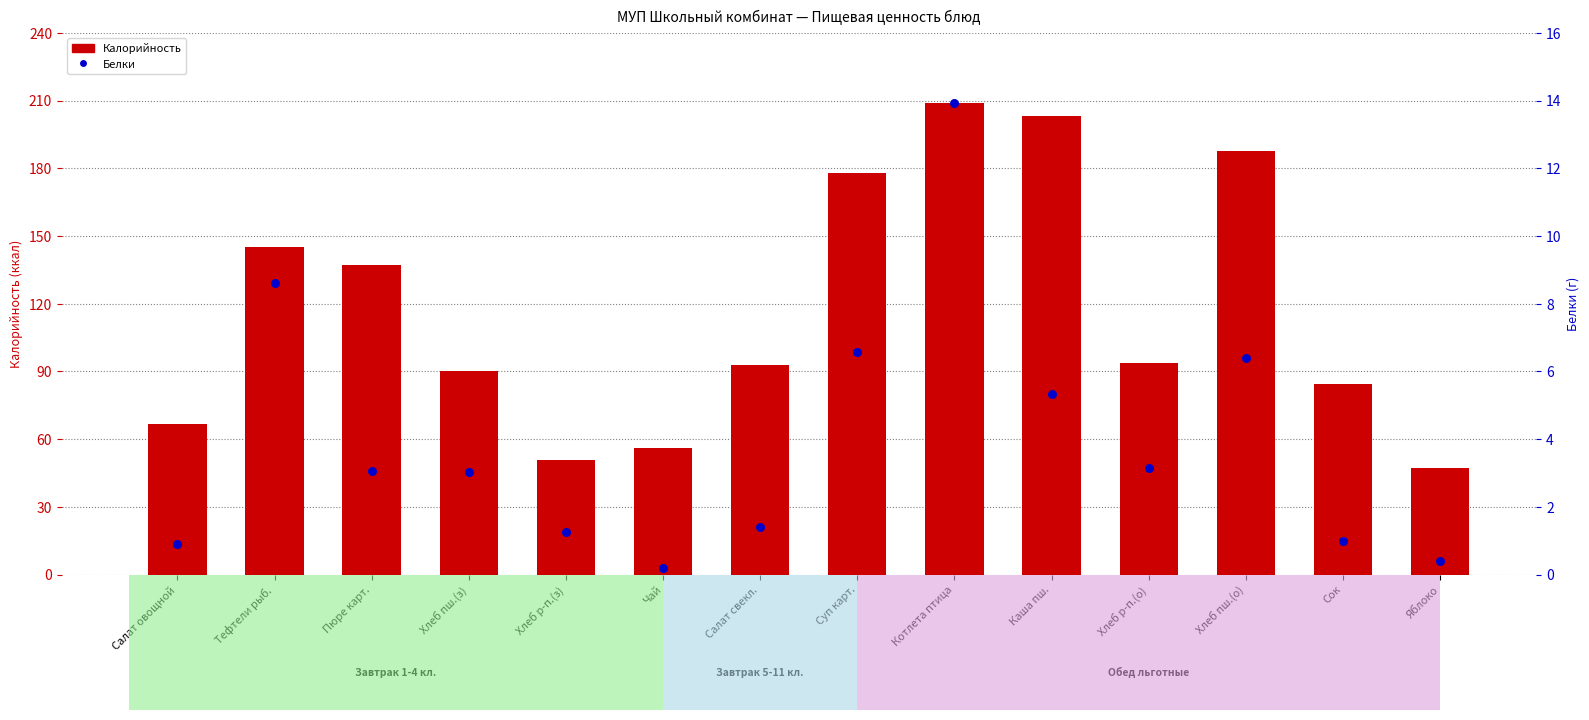

At which category is the sum across all series the highest?

Котлета птица